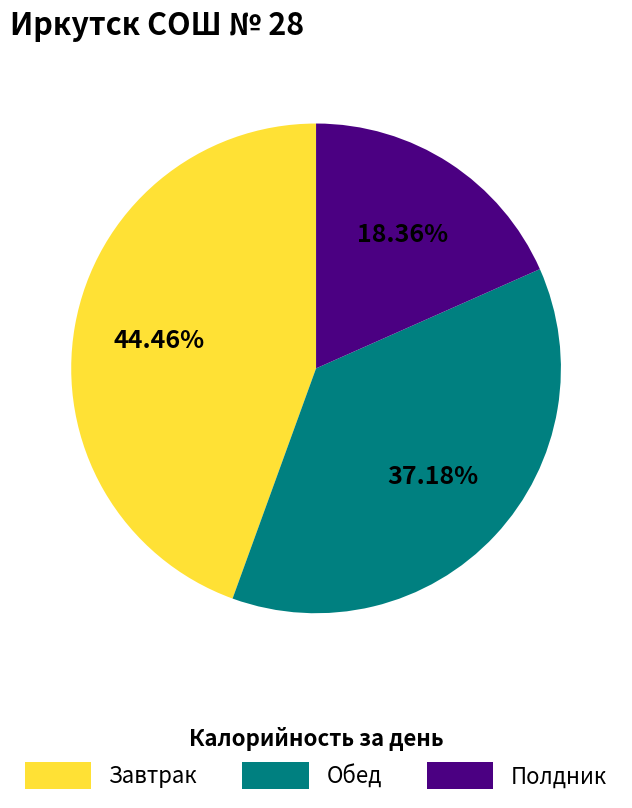

Does Обед account for over 50% of the chart?

No